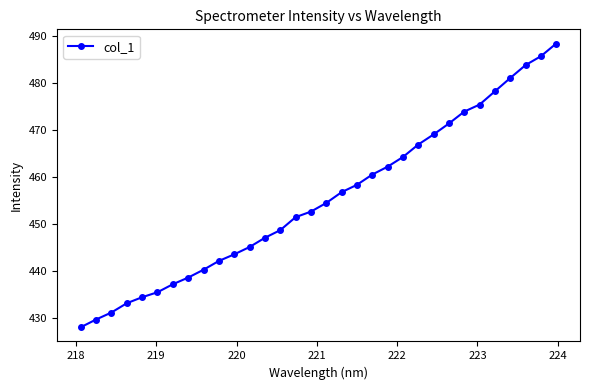

What is the average value?

455.3